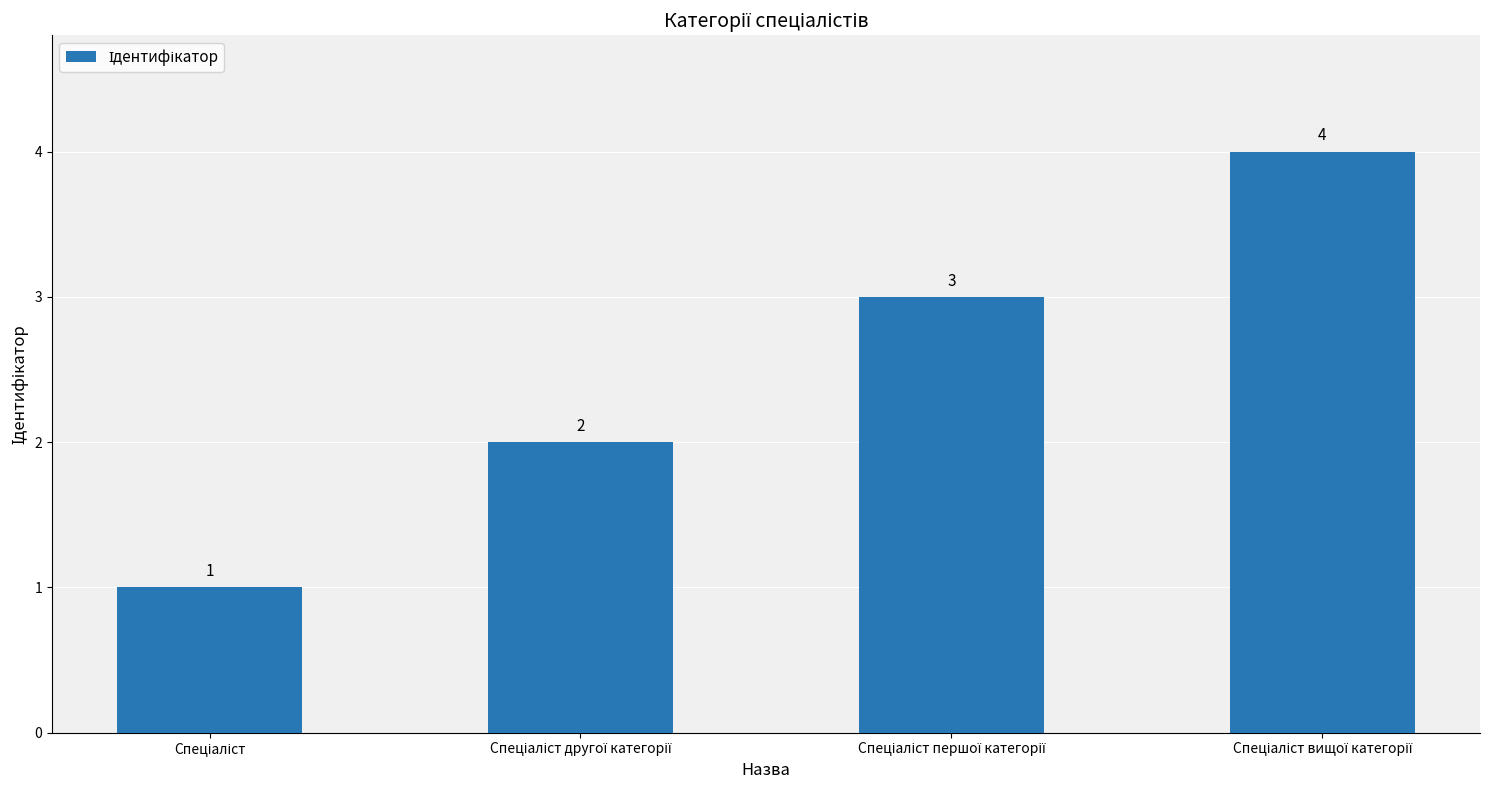

What is the difference between the maximum and minimum values?

3